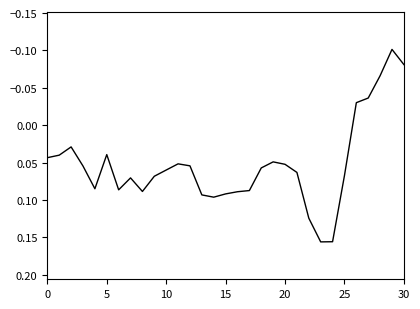

How many values are above zero?

26